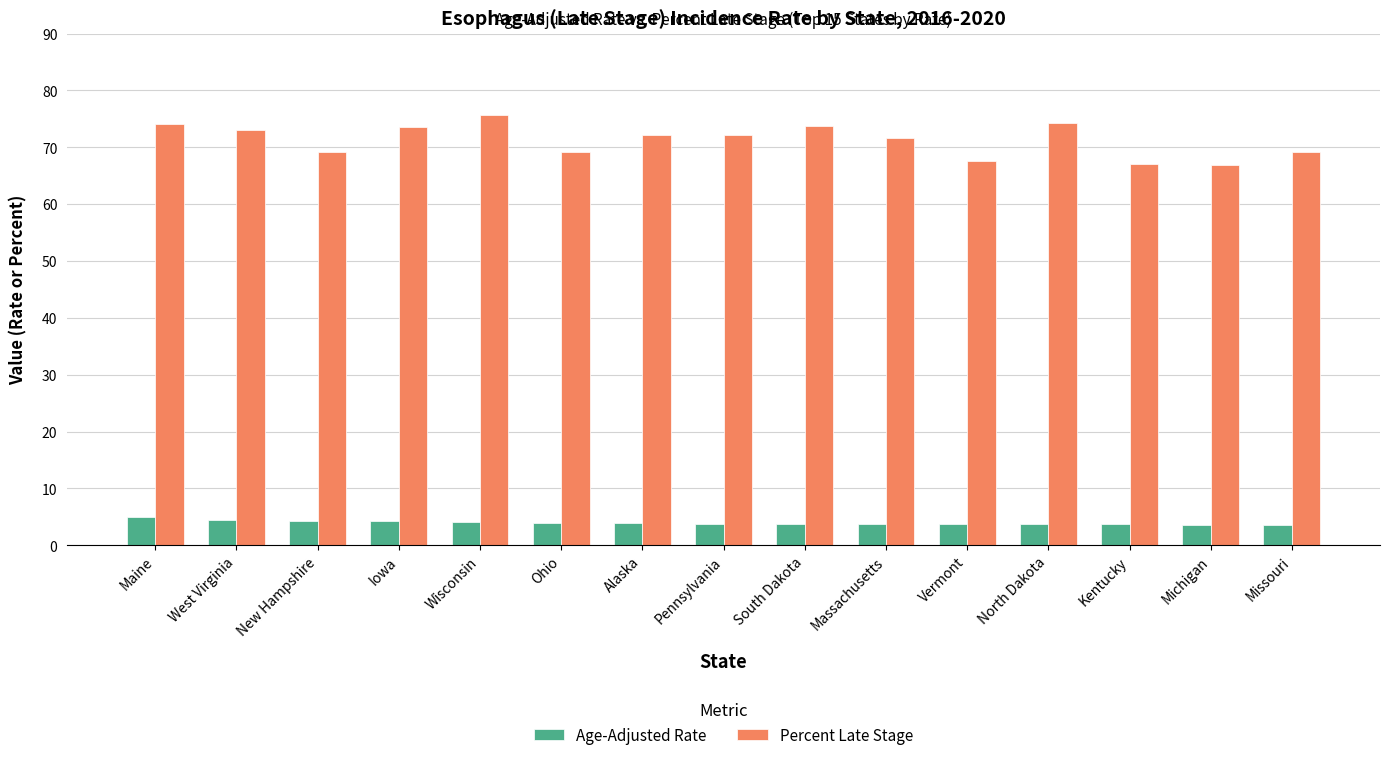

At how many categories does at least one series exceed 59?

15